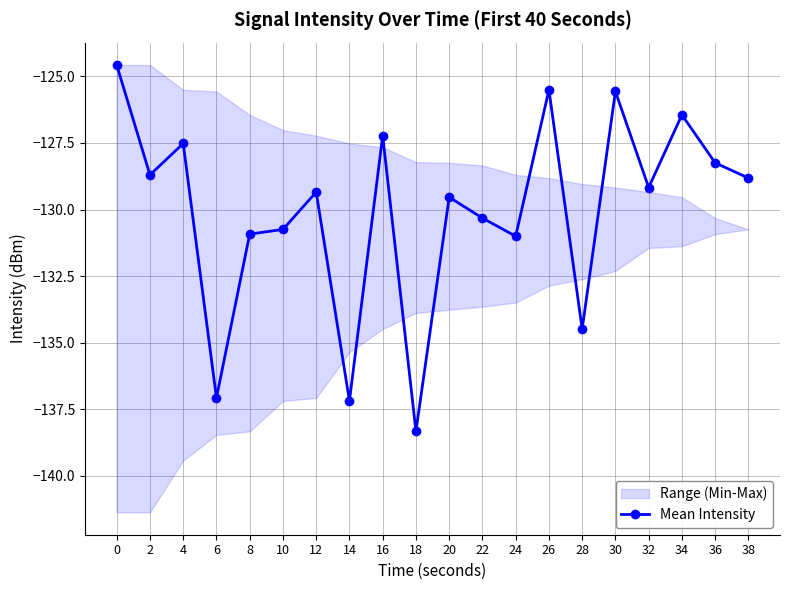

What is the difference between the values at 22 and 4?

2.8